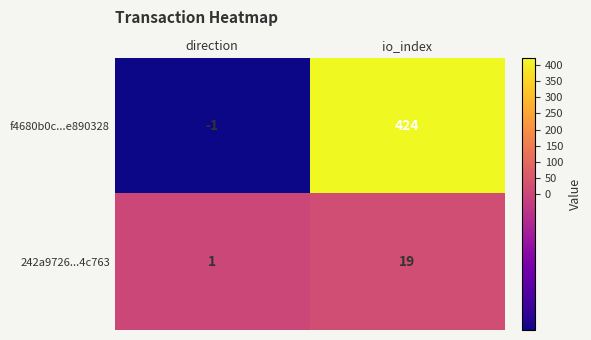

Which category has the lowest value across all series?

direction